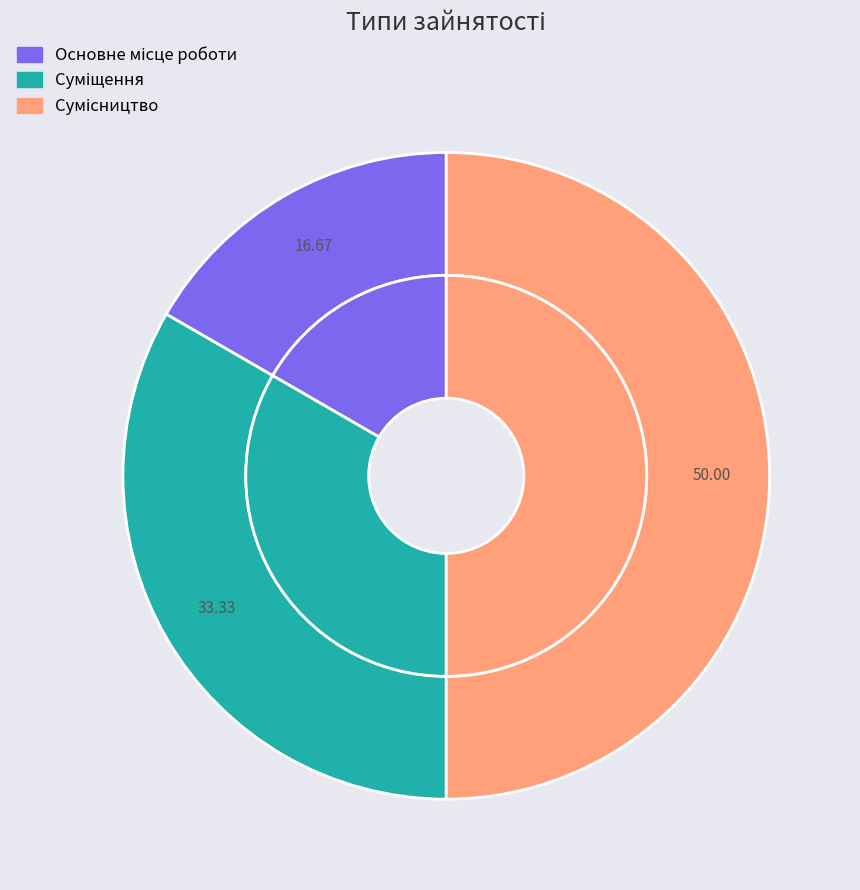

Which category has the smallest portion of the pie?

Основне місце роботи